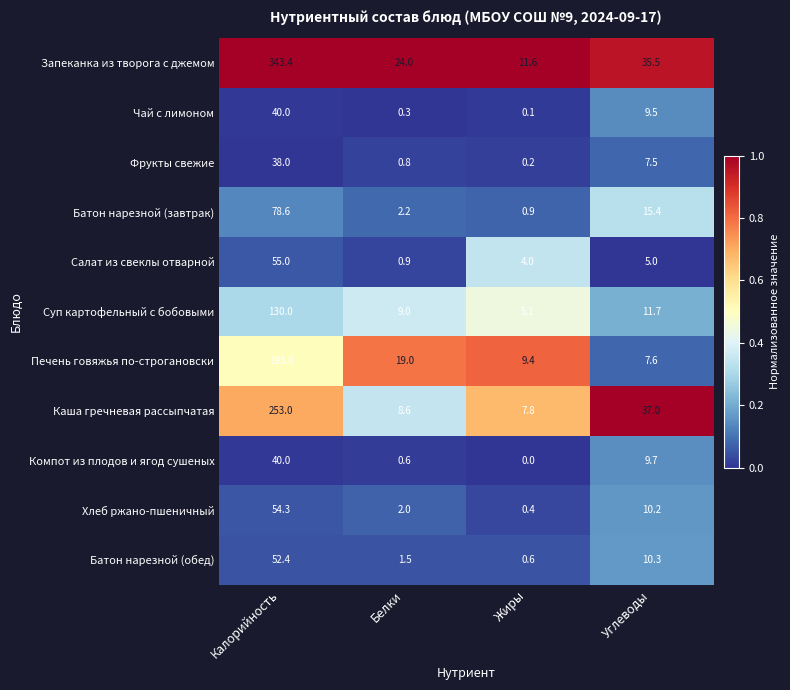

Which series has the largest total across all categories?

Запеканка из творога с джемом